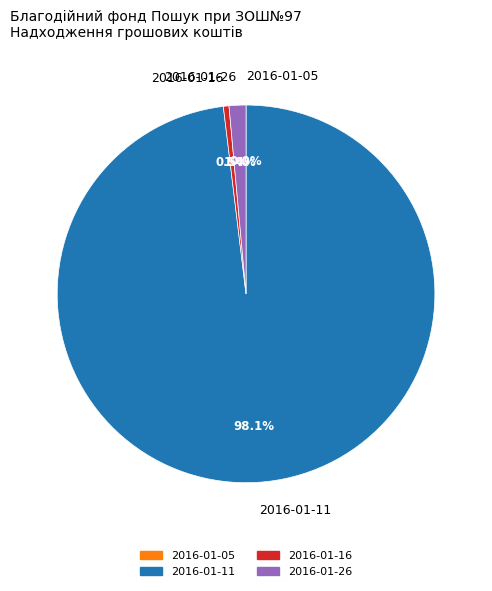

The 2016-01-11 slice represents 98% of the pie. True or false?

True